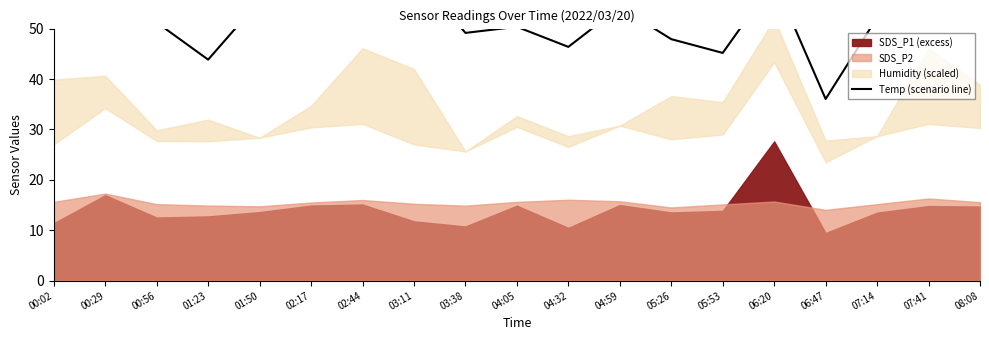

The value at 08:08 is 112.9. True or false?

False